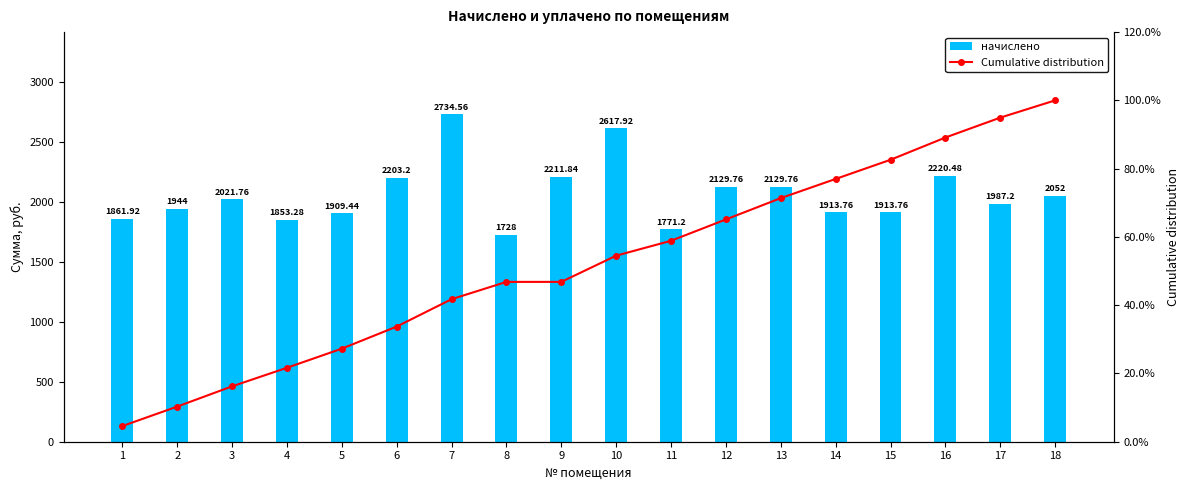

At 10, list the series in order from largest to smallest.

начислено, Cumulative distribution